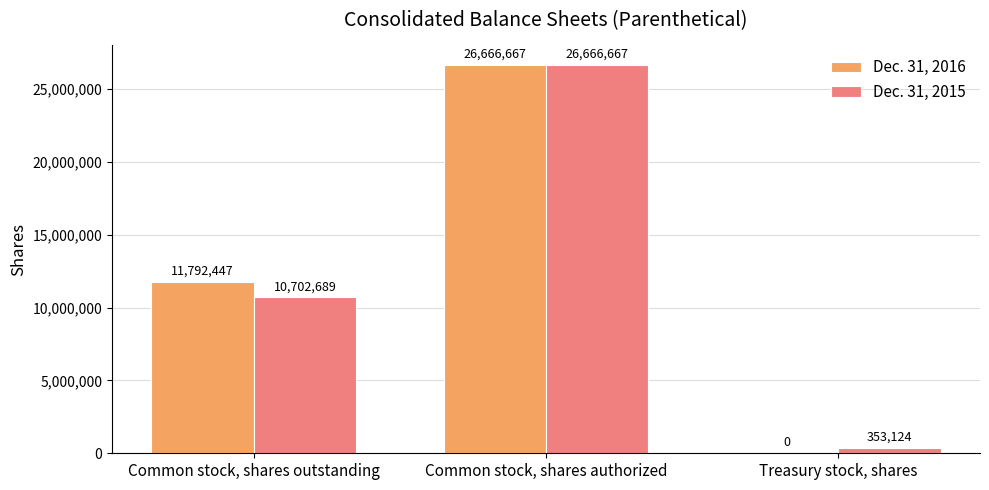

True or false: Dec. 31, 2016 has a value of 20456848 at Common stock, shares outstanding.

False